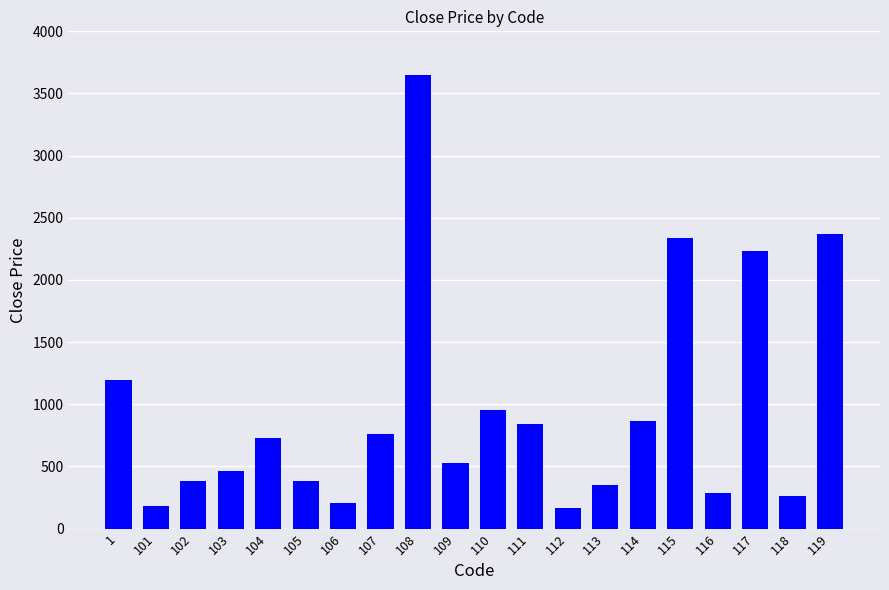

Approximately how many times larger is the value at 118 compared to 115?

0.1